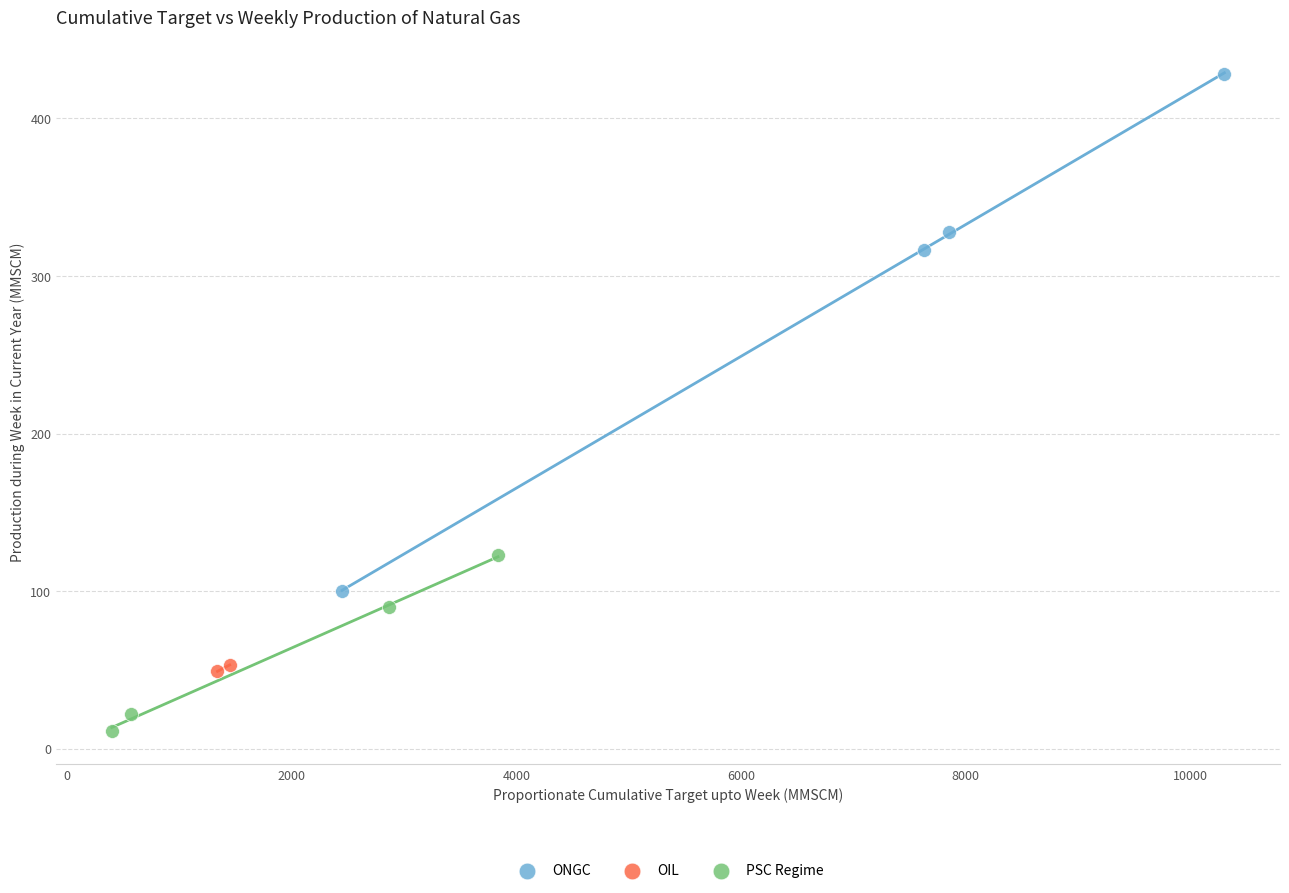

Which series contains the lowest Y value?

PSC Regime